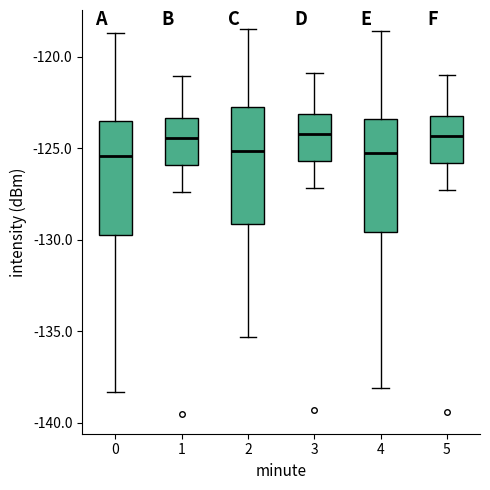

Where is the lower edge of the box at x = 2 on the y-axis? The values are not printed on the chart, so give them approximately, as read against the axis.

-129.0